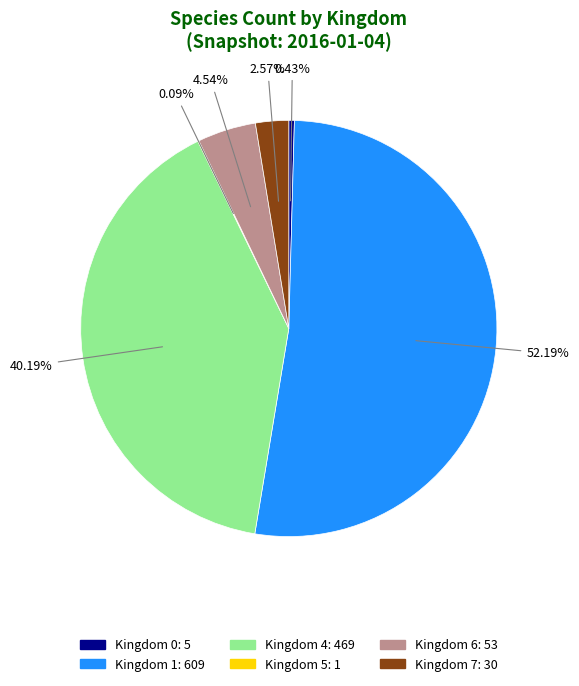

Is there a majority slice in this chart?

Yes